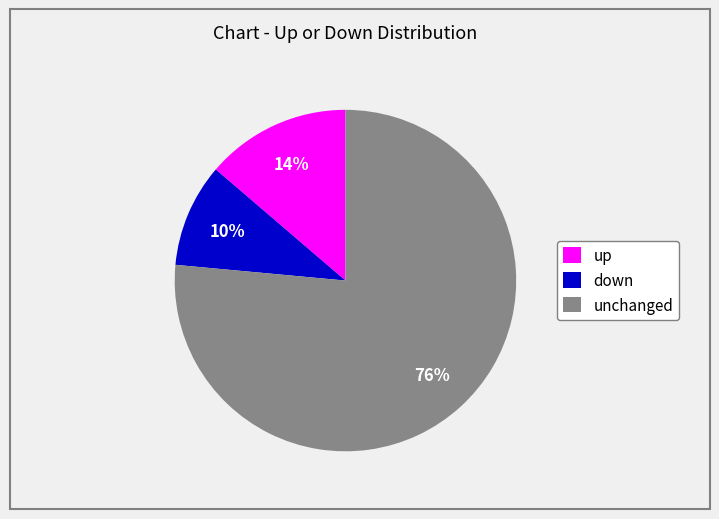

Count the number of slices in the pie.

3